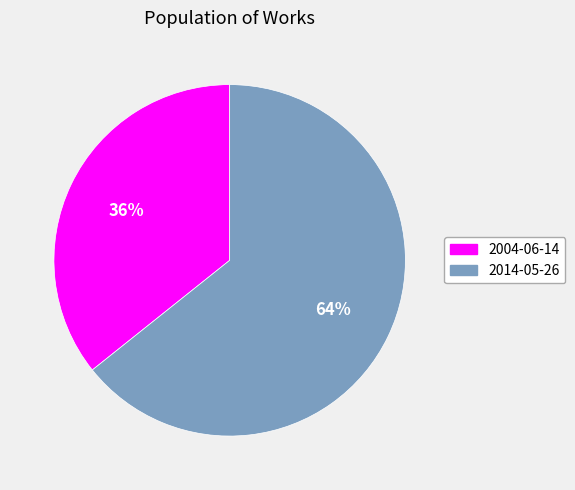

Is 2004-06-14 the majority of the pie?

No